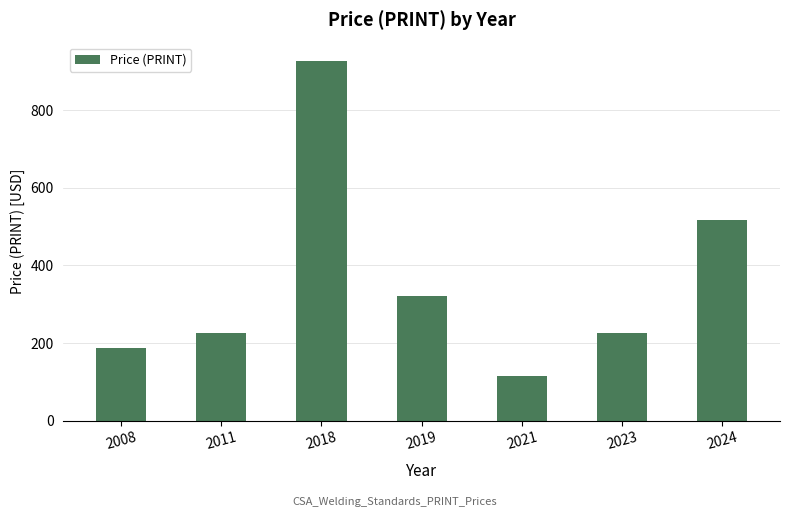

Which label corresponds to the smallest value in the chart?

2021